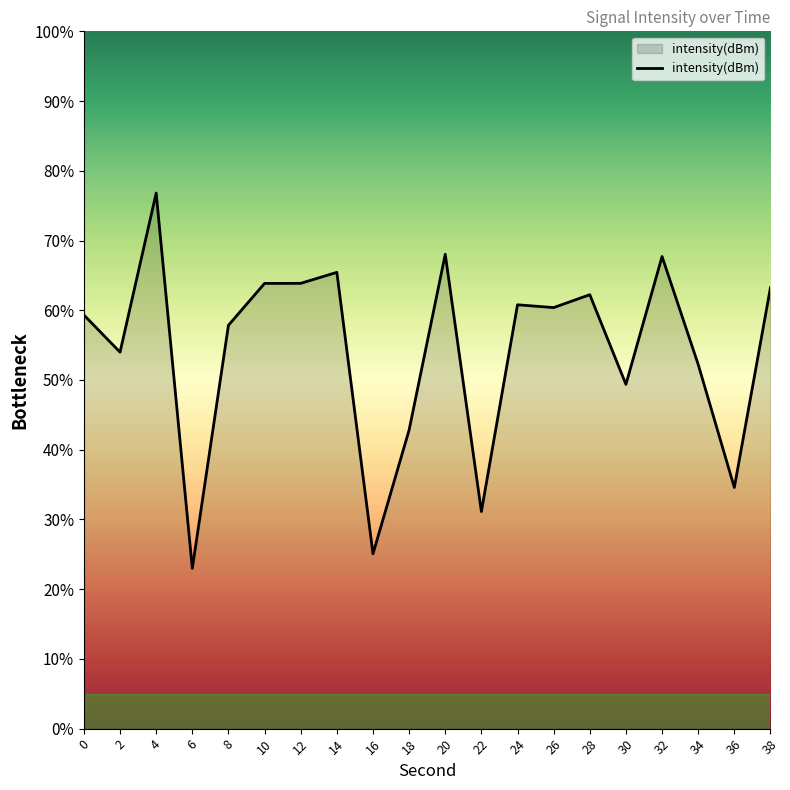

What is the maximum value shown in the chart?

76.8